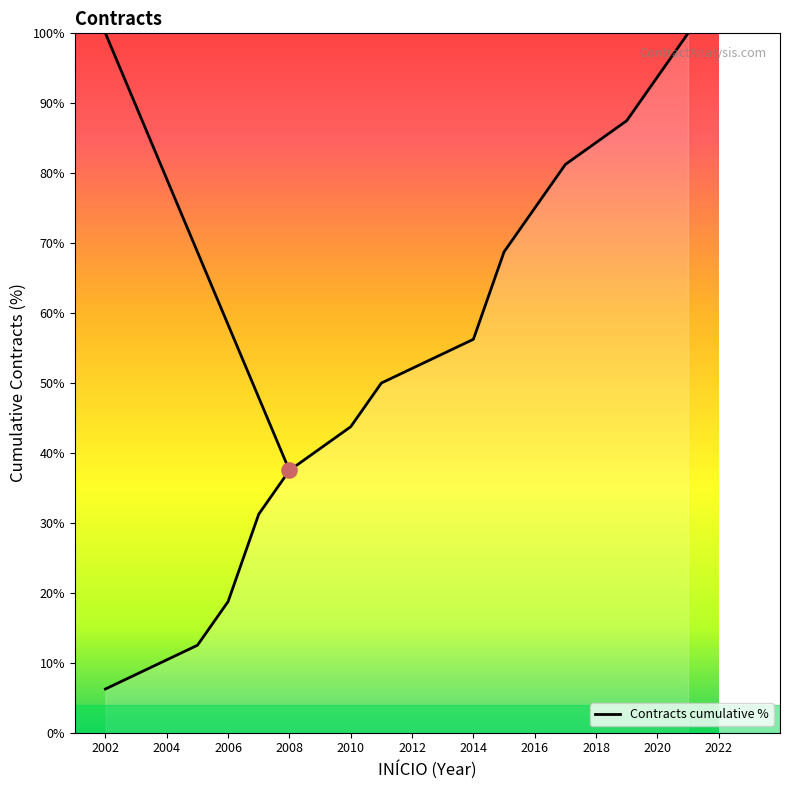

What is the maximum value shown in the chart?

100.0